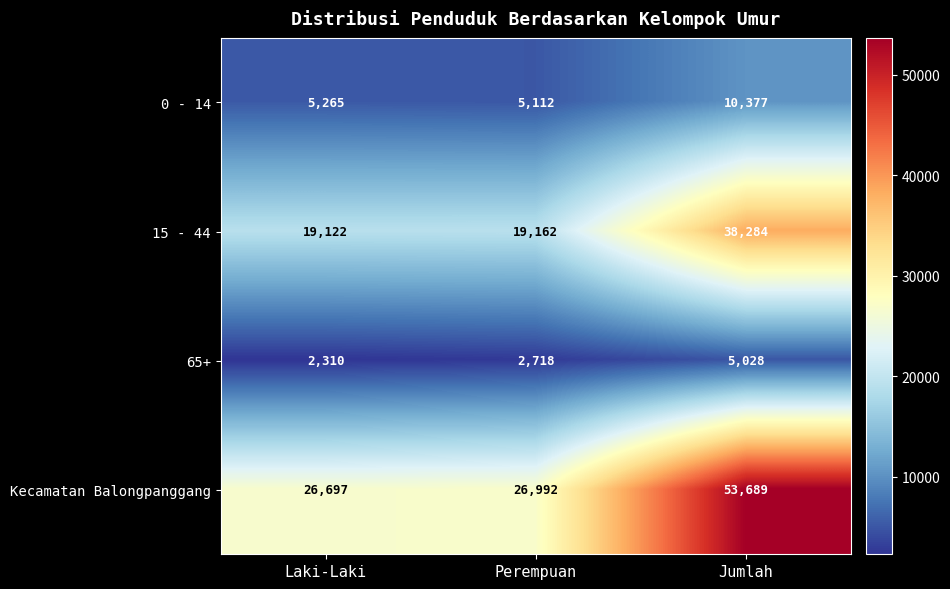

What value does the 15 - 44 series have at Laki-Laki, to the nearest 10?

19120